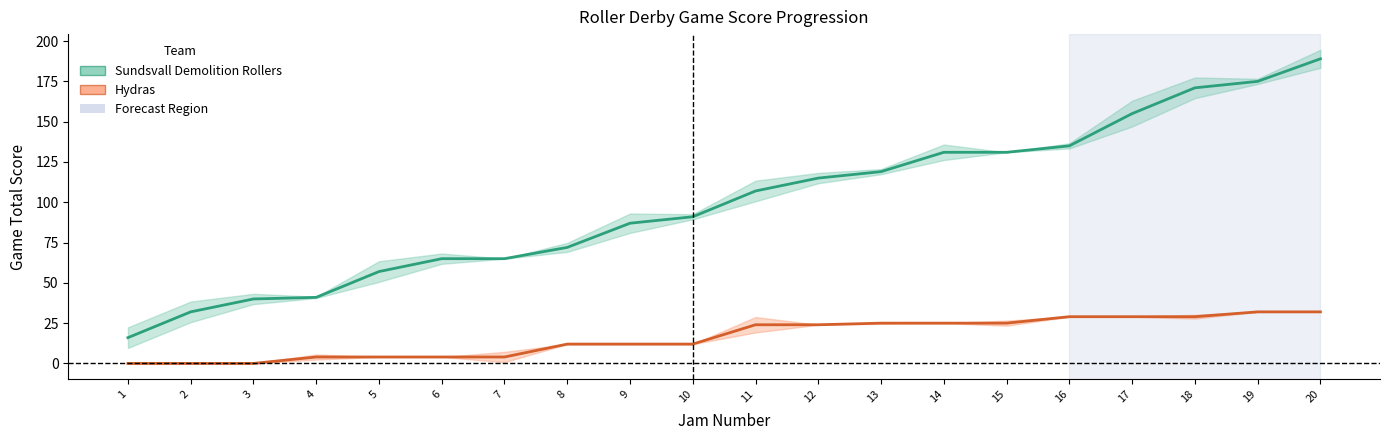

List the labels in order of Sundsvall Demolition Rollers (Game Total) value, largest first.

20, 19, 18, 17, 16, 14, 15, 13, 12, 11, 10, 9, 8, 6, 7, 5, 4, 3, 2, 1